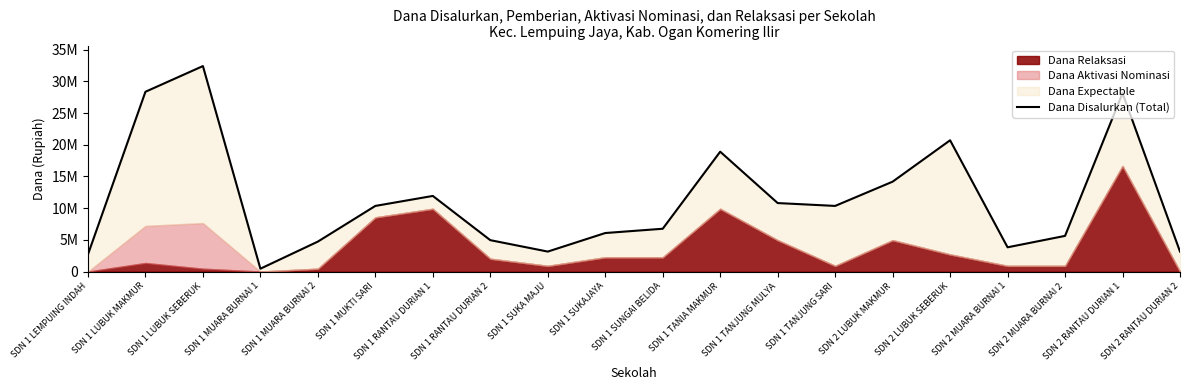

What is the change in value from SDN 1 LEMPUING INDAH to SDN 2 LUBUK SEBERUK?

+18000000